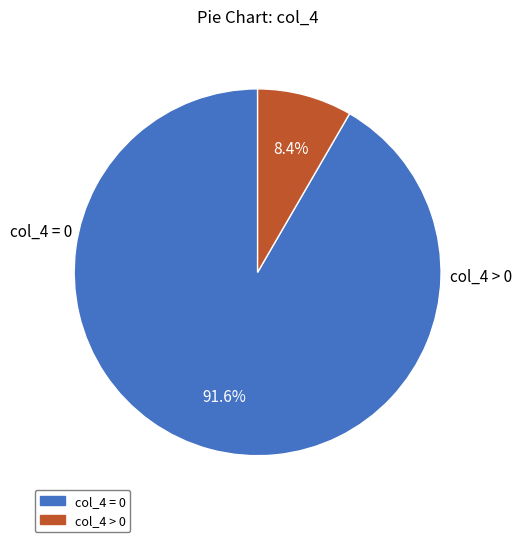

Is there any slice that represents more than half of the pie?

Yes